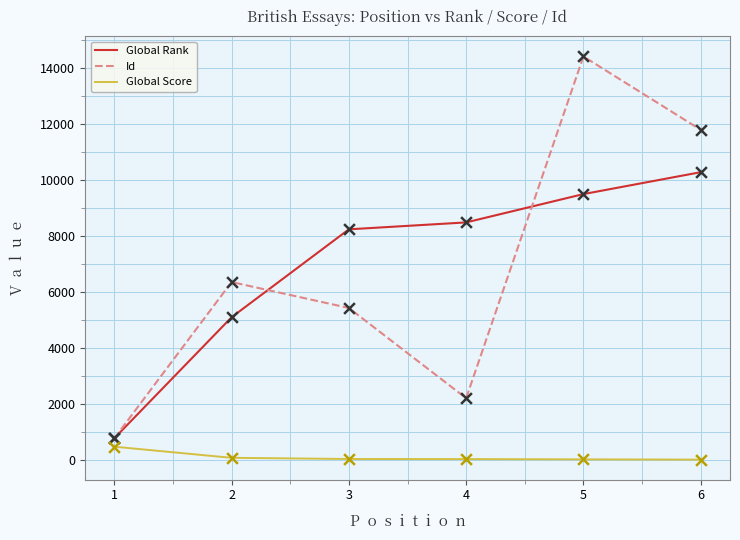

At how many categories does at least one series exceed 13644?

1